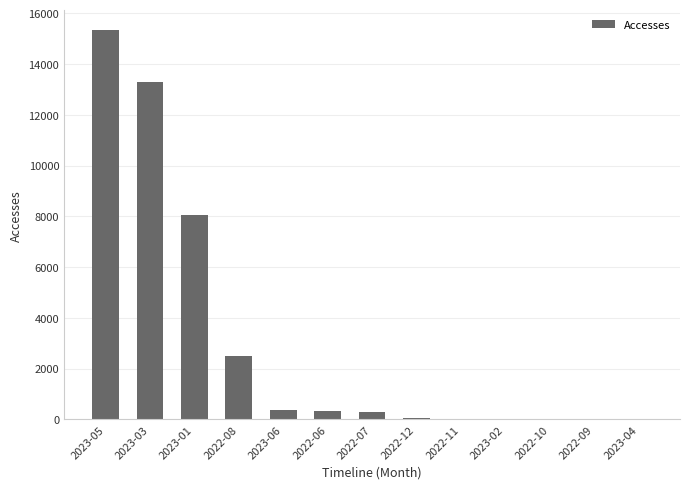

Where is the data nearest to the value 7676?

2023-01